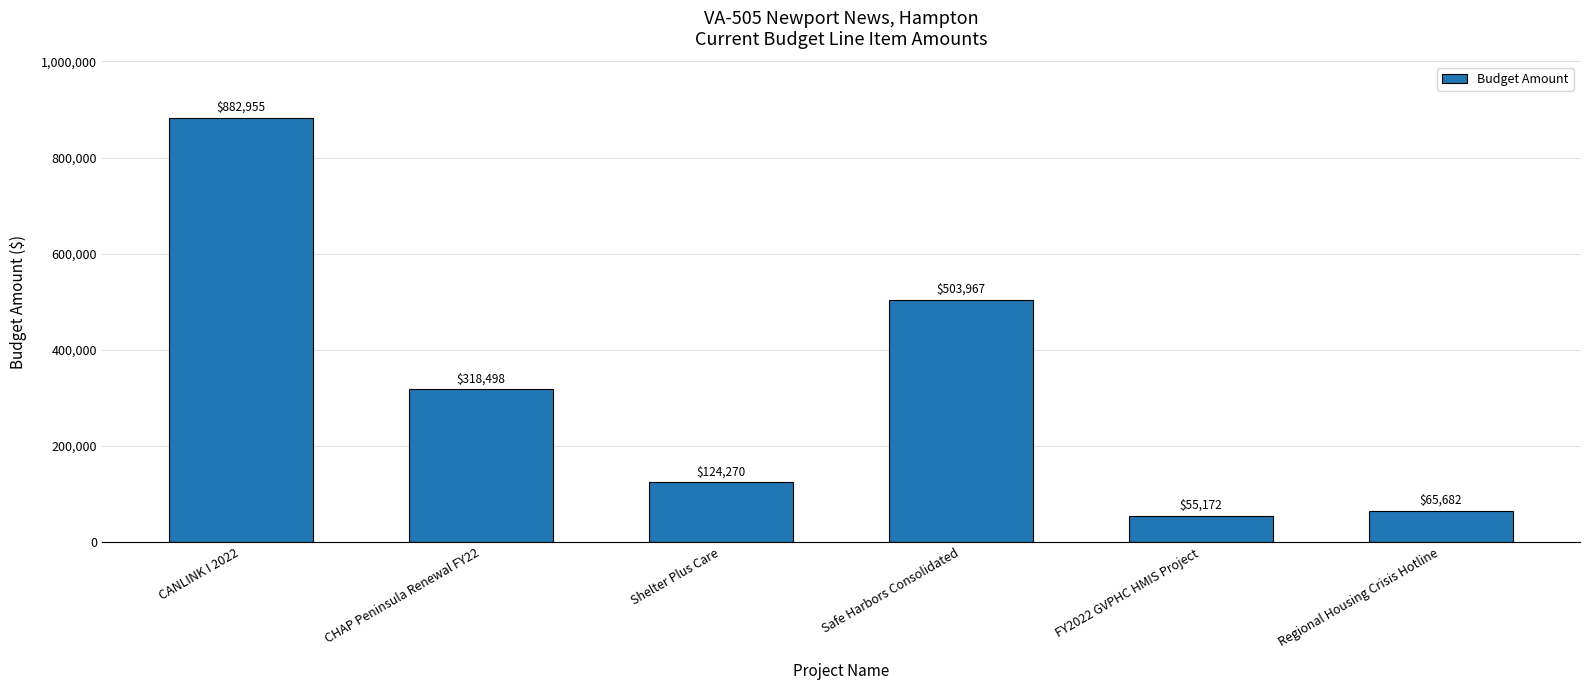

Does the chart contain stacked bars?

No